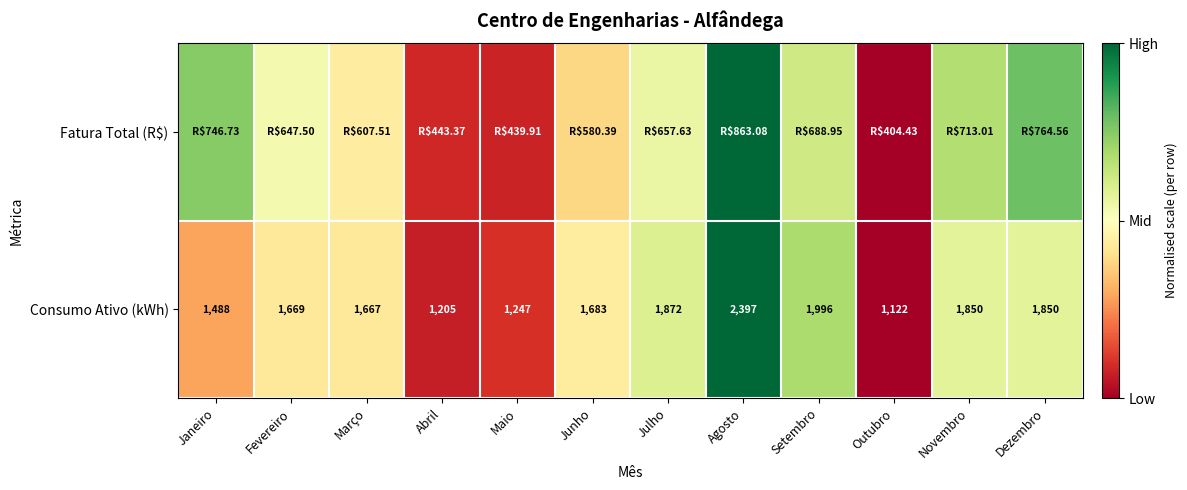

List the series in order of their peak value, lowest first.

Fatura Total (R$), Consumo Ativo (kWh)